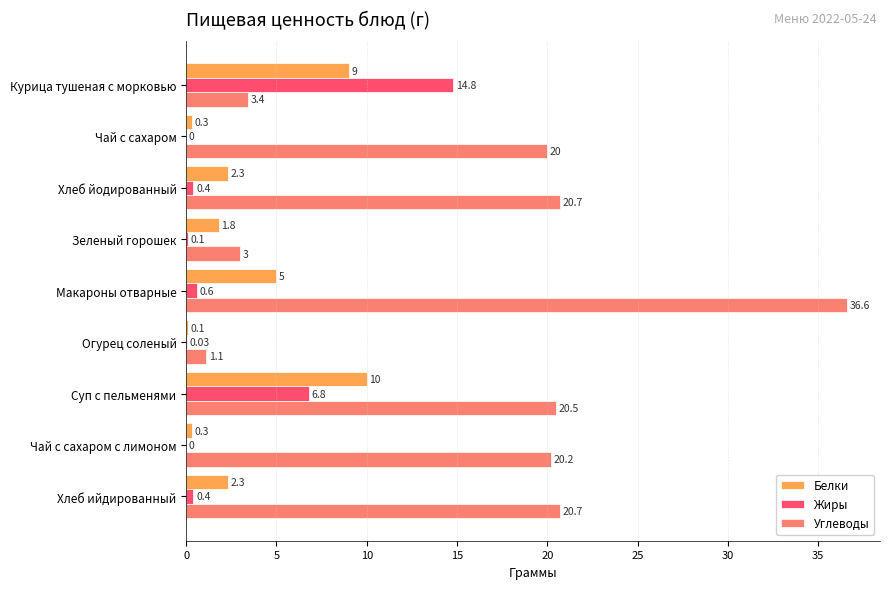

What is the sum of all Белки values?

31.1